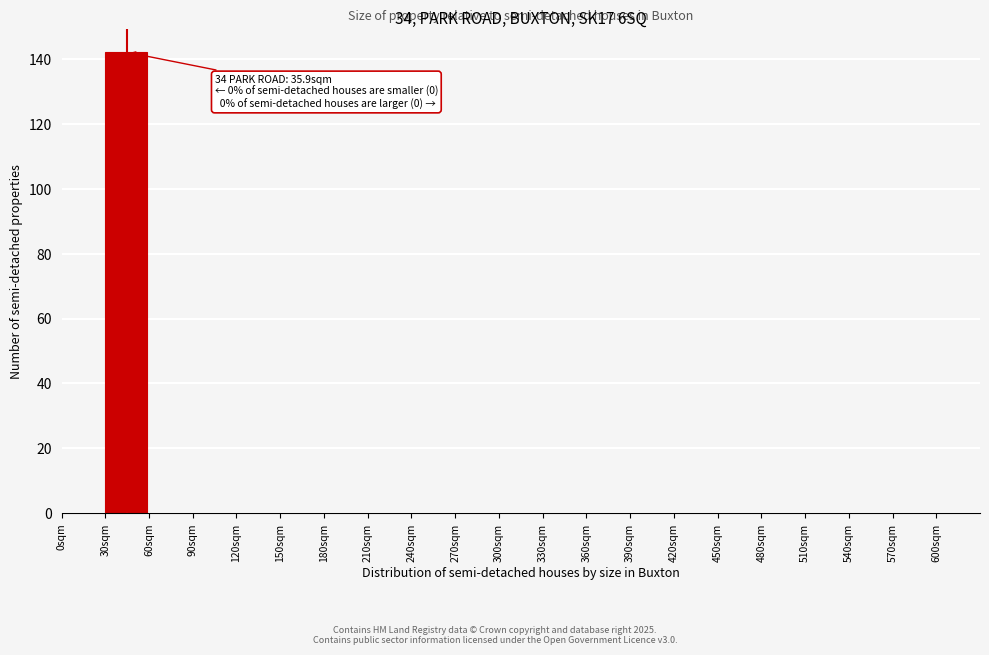

Over which range of the x-axis is the bar tallest?

30 to 60